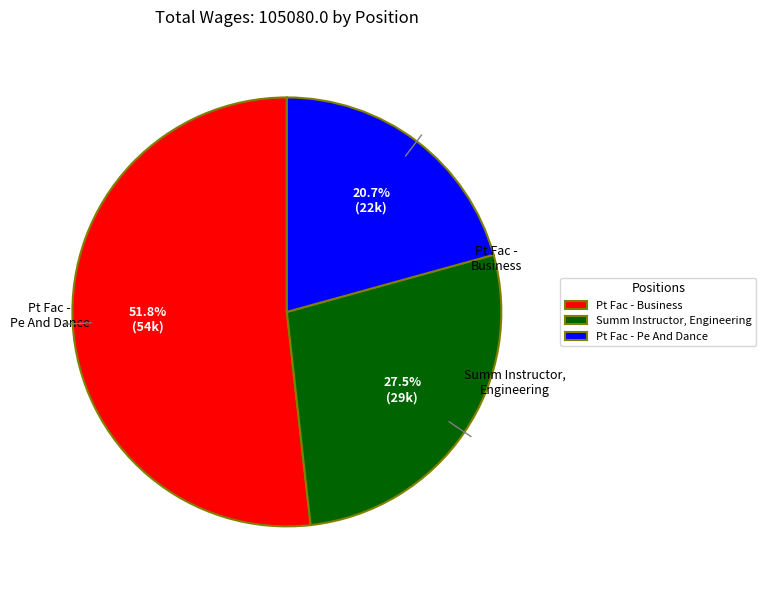

What percentage is the Pt Fac - Pe And Dance slice, to the nearest percent?

21%